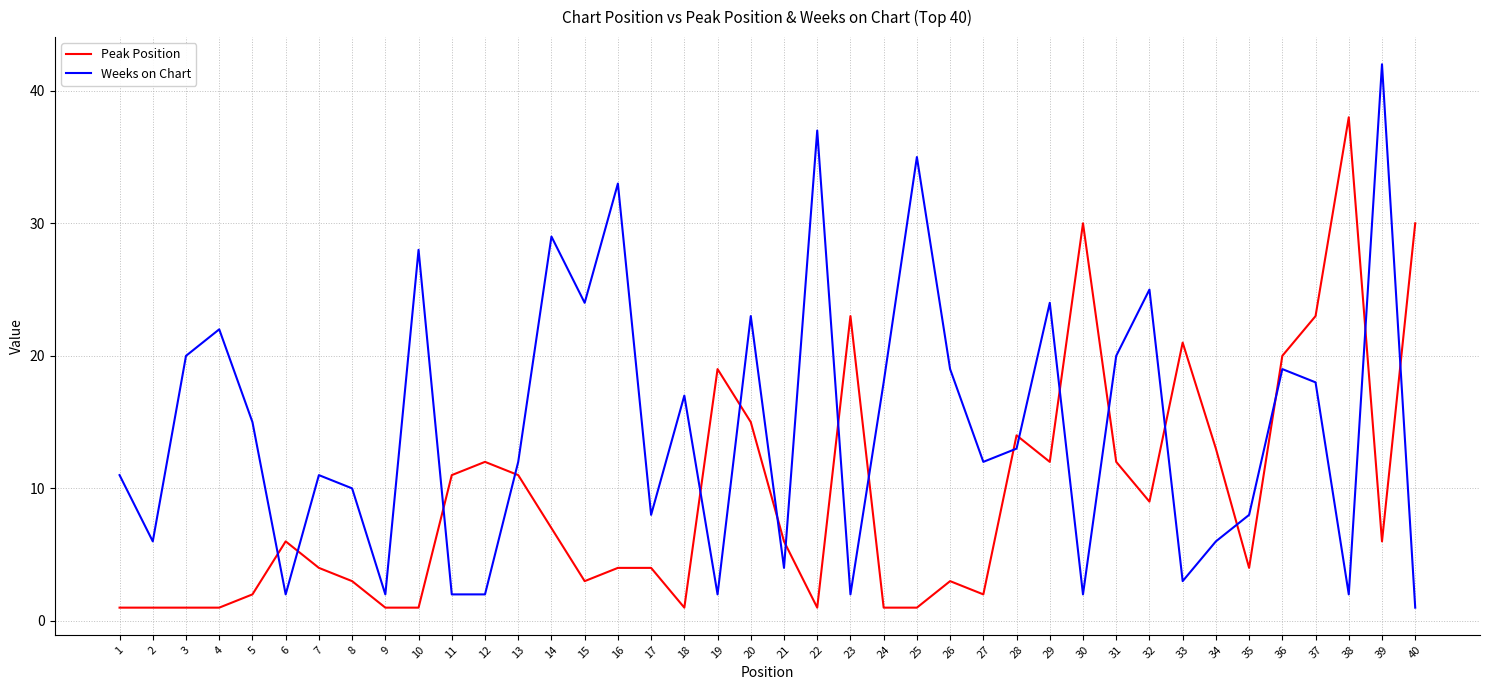

Reading left to right, extract all data points from this chart.

Peak Position: 1=1	2=1	3=1	4=1	5=2	6=6	7=4	8=3	9=1	10=1	11=11	12=12	13=11	14=7	15=3	16=4	17=4	18=1	19=19	20=15	21=6	22=1	23=23	24=1	25=1	26=3	27=2	28=14	29=12	30=30	31=12	32=9	33=21	34=13	35=4	36=20	37=23	38=38	39=6	40=30
Weeks on Chart: 1=11	2=6	3=20	4=22	5=15	6=2	7=11	8=10	9=2	10=28	11=2	12=2	13=12	14=29	15=24	16=33	17=8	18=17	19=2	20=23	21=4	22=37	23=2	24=18	25=35	26=19	27=12	28=13	29=24	30=2	31=20	32=25	33=3	34=6	35=8	36=19	37=18	38=2	39=42	40=1